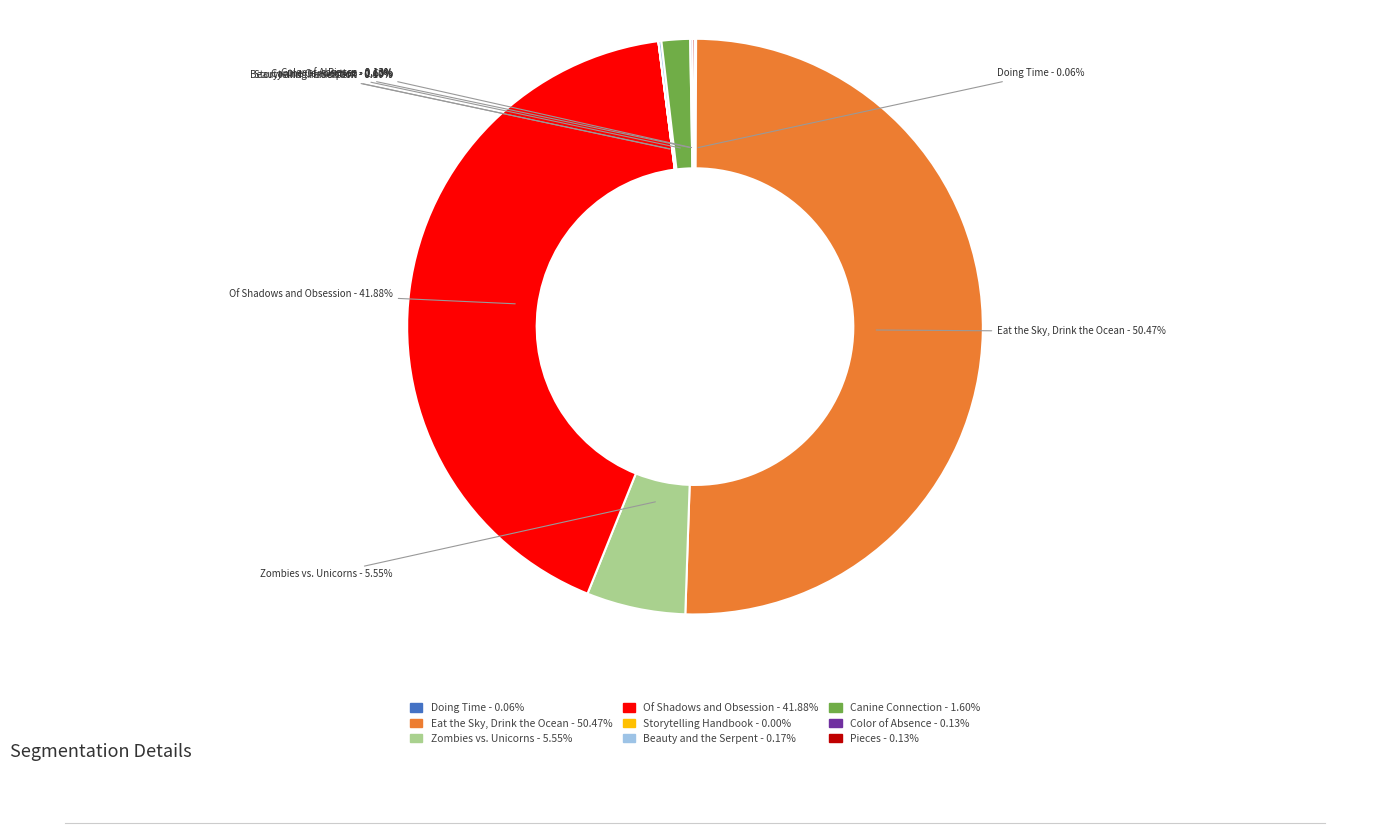

To the nearest percent, what portion does Of Shadows and Obsession represent?

42%